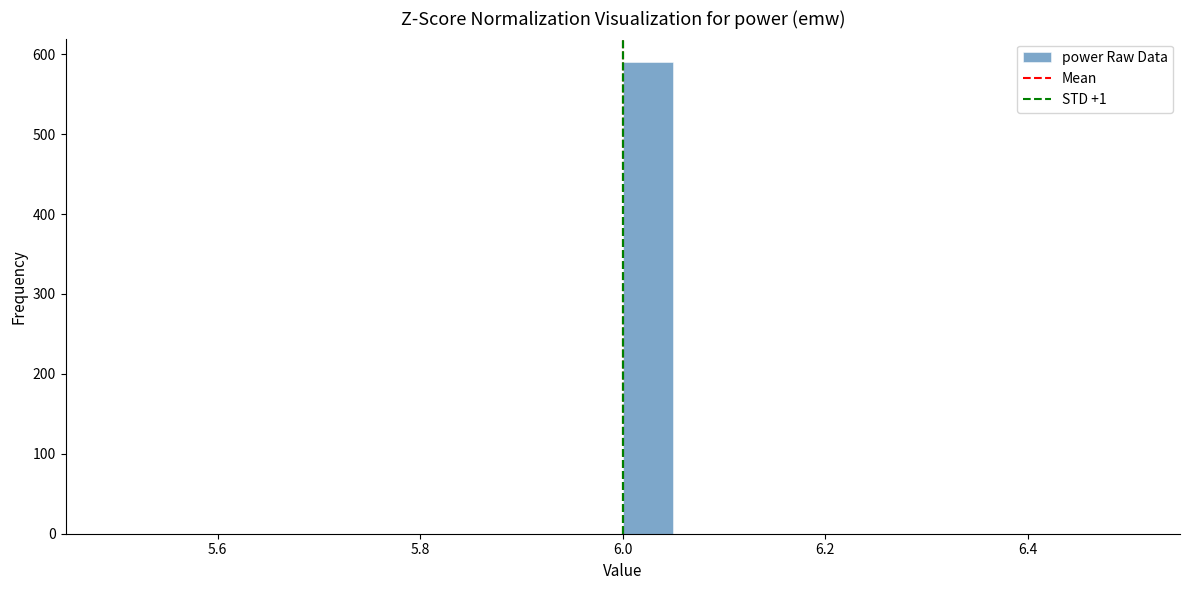

Around what value on the x-axis is the tallest bar? Give the approximate position of its centre, as read against the axis.

6.02